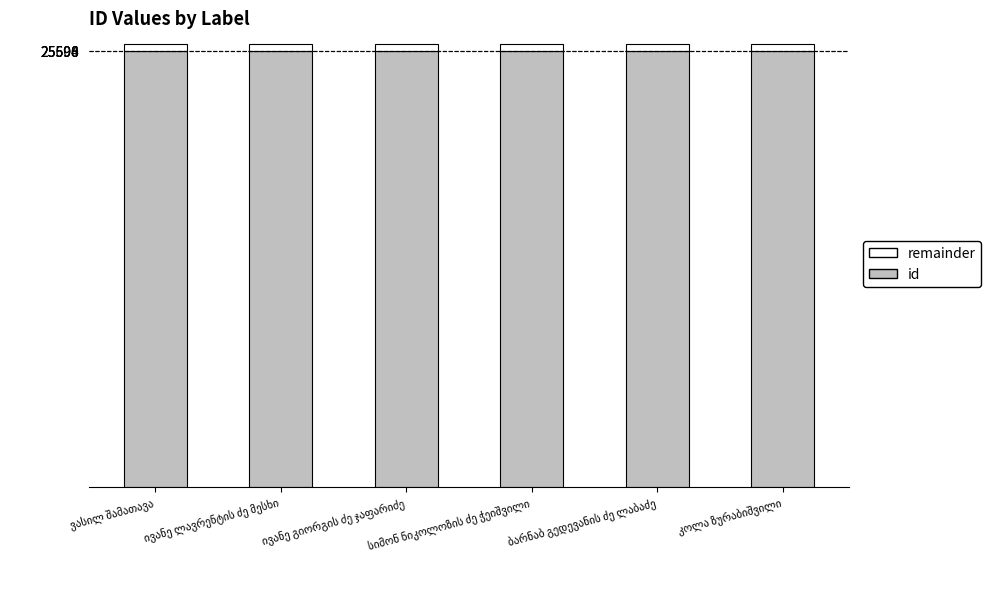

What is the maximum value for id?

25599